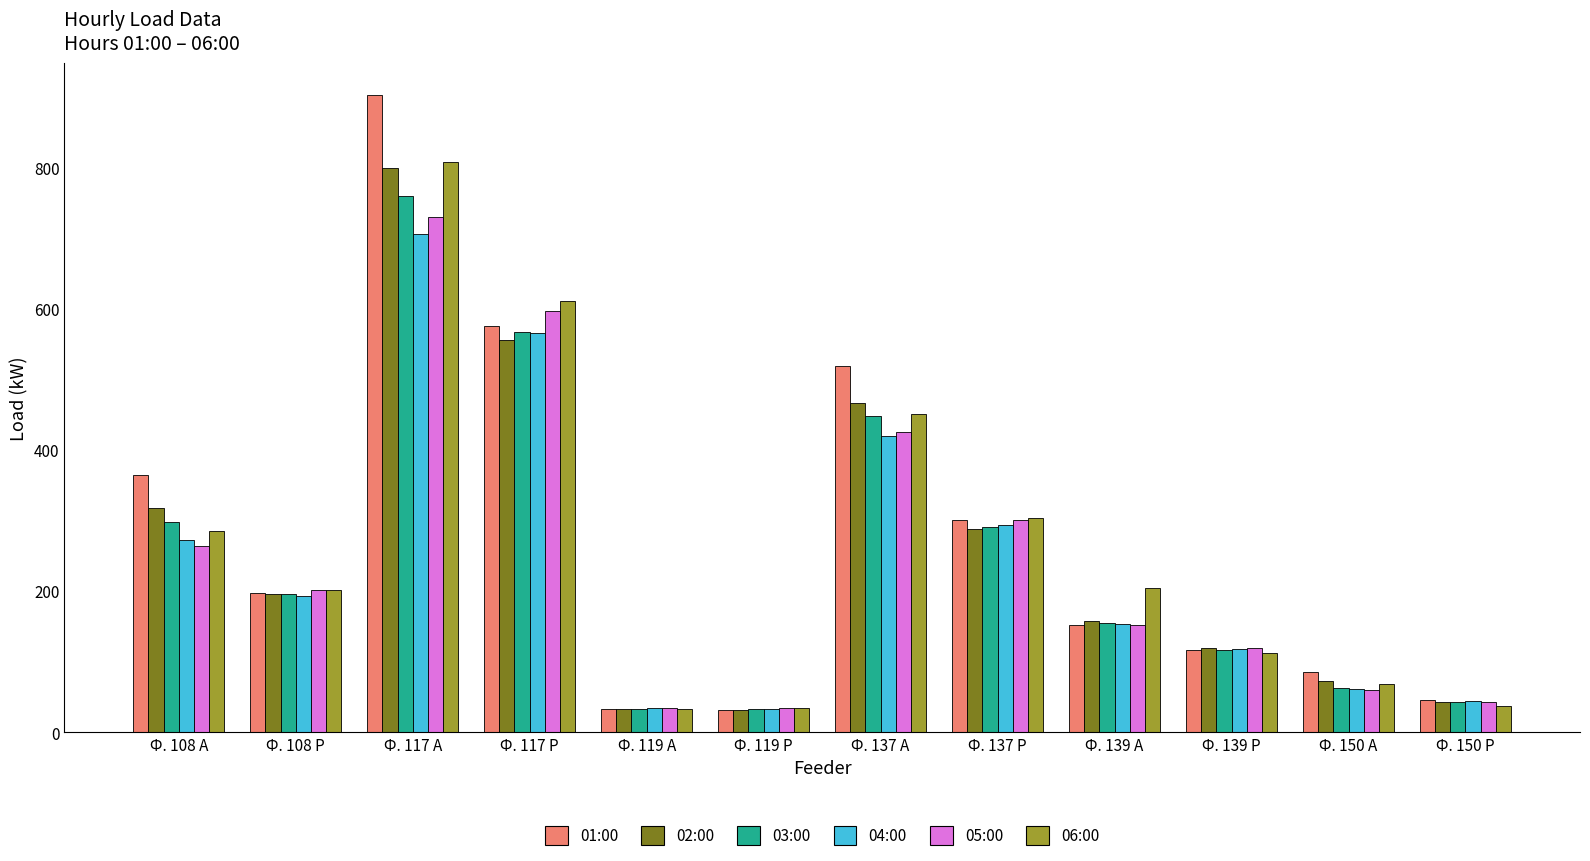

What is the total value across all series at Ф. 139 А?

972.7